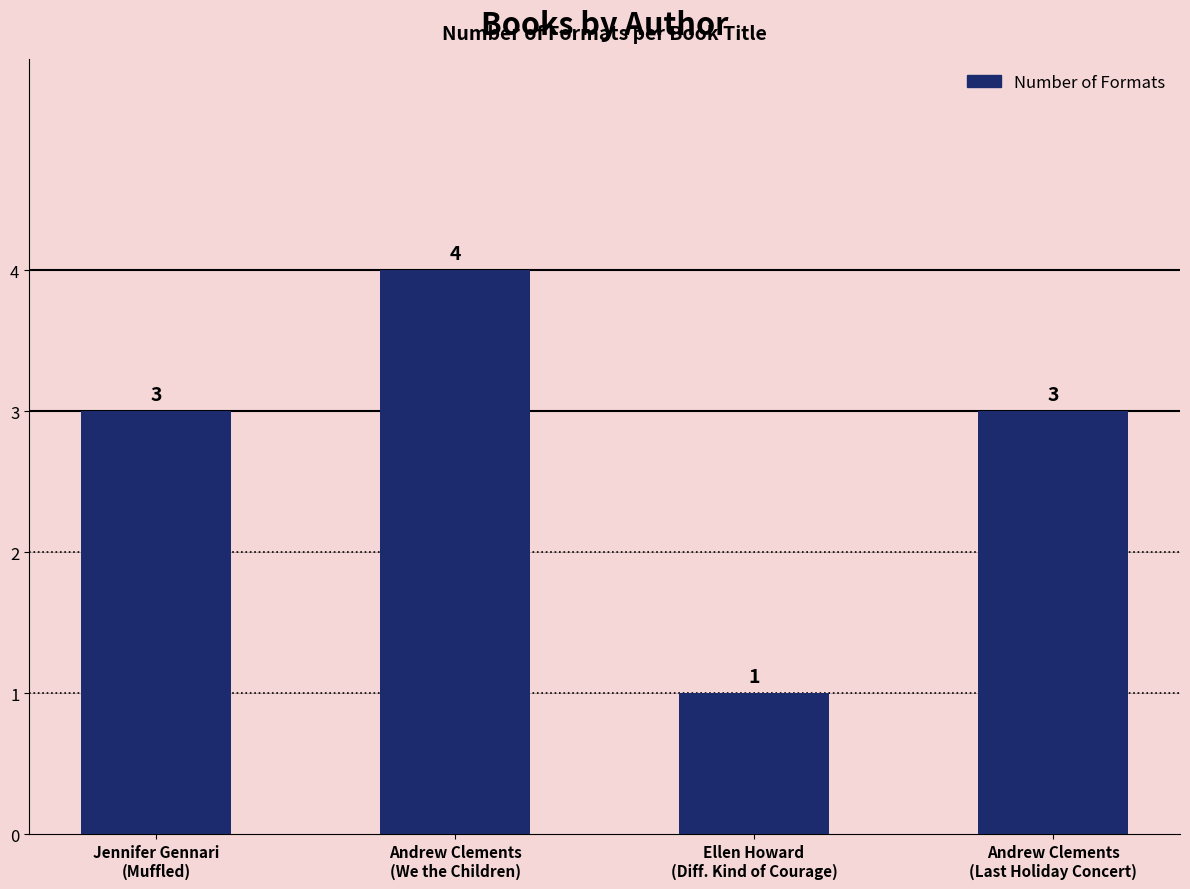

What is the label of the 4th bar from the right?

Jennifer Gennari
(Muffled)